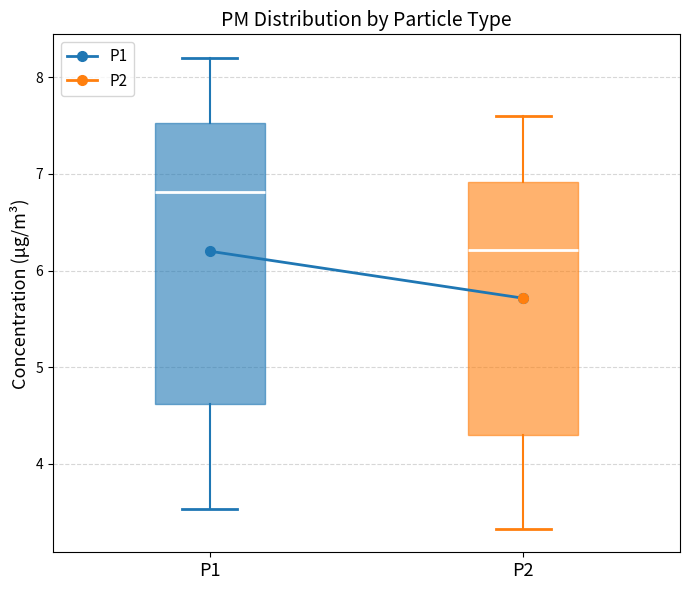

Comparing the boxes themselves (not the whiskers), which one is the tallest?

P1